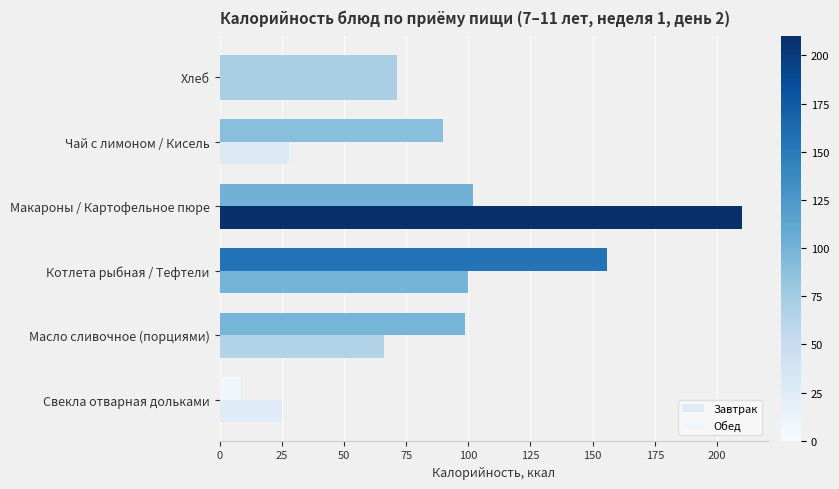

How many distinct data groups are displayed?

2